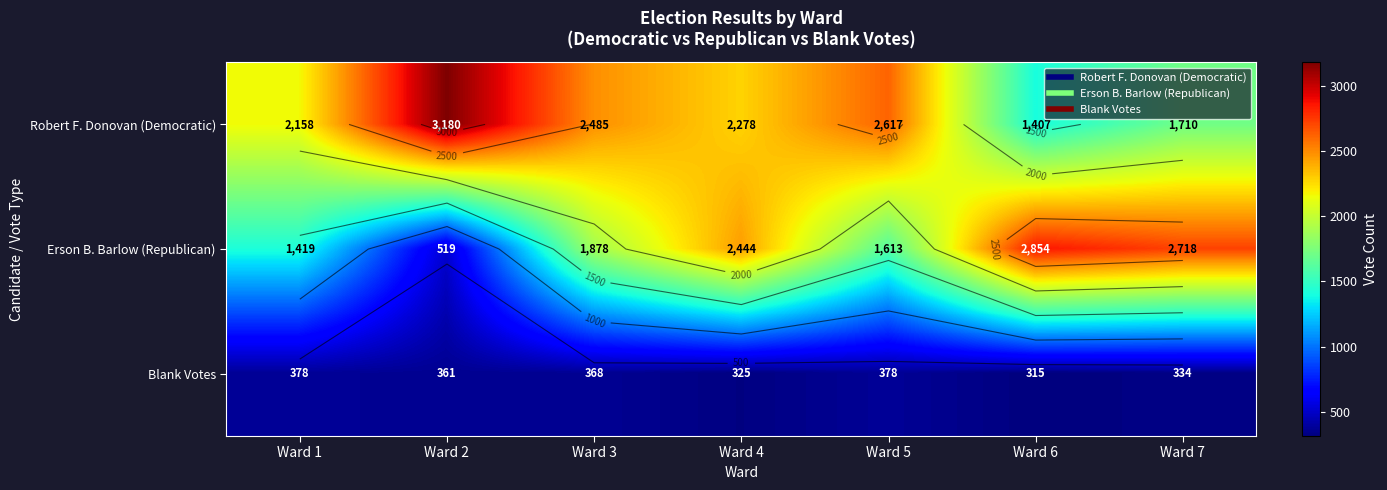

What is the spread (max minus min) of values at Ward 5?

2239